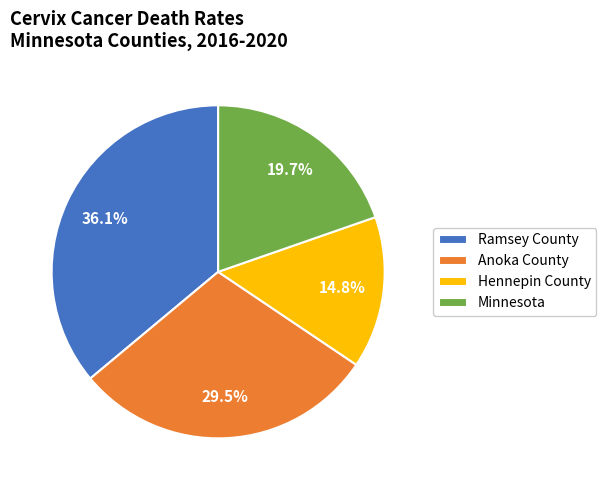

Is the sum of Minnesota and Anoka County greater than half?

No